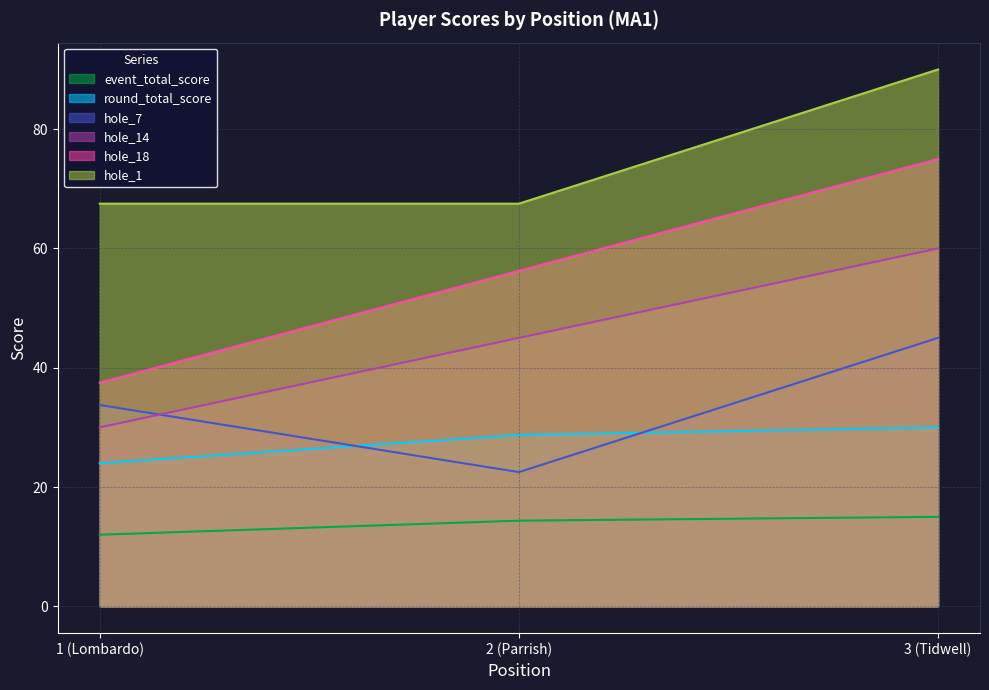

What is the difference between the maximum and minimum values in the round_total_score series?

6.0